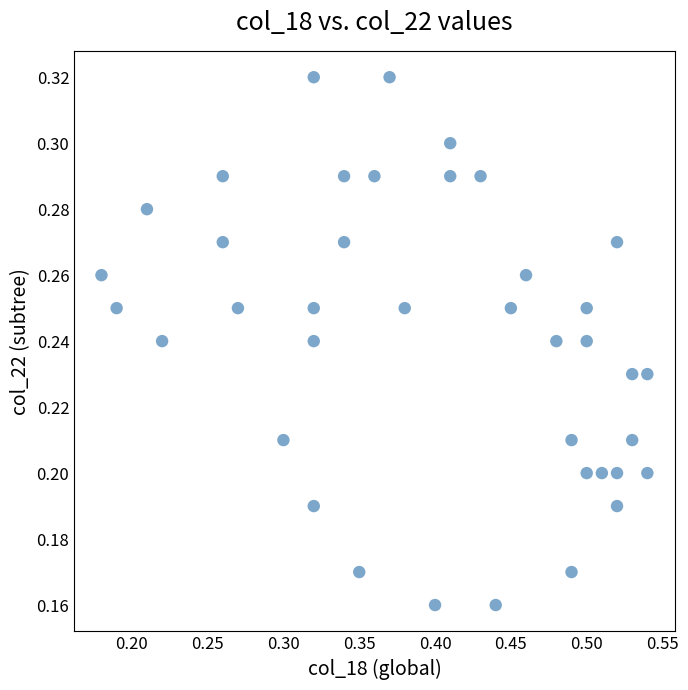

What is the range of X values (max minus min)?

0.4